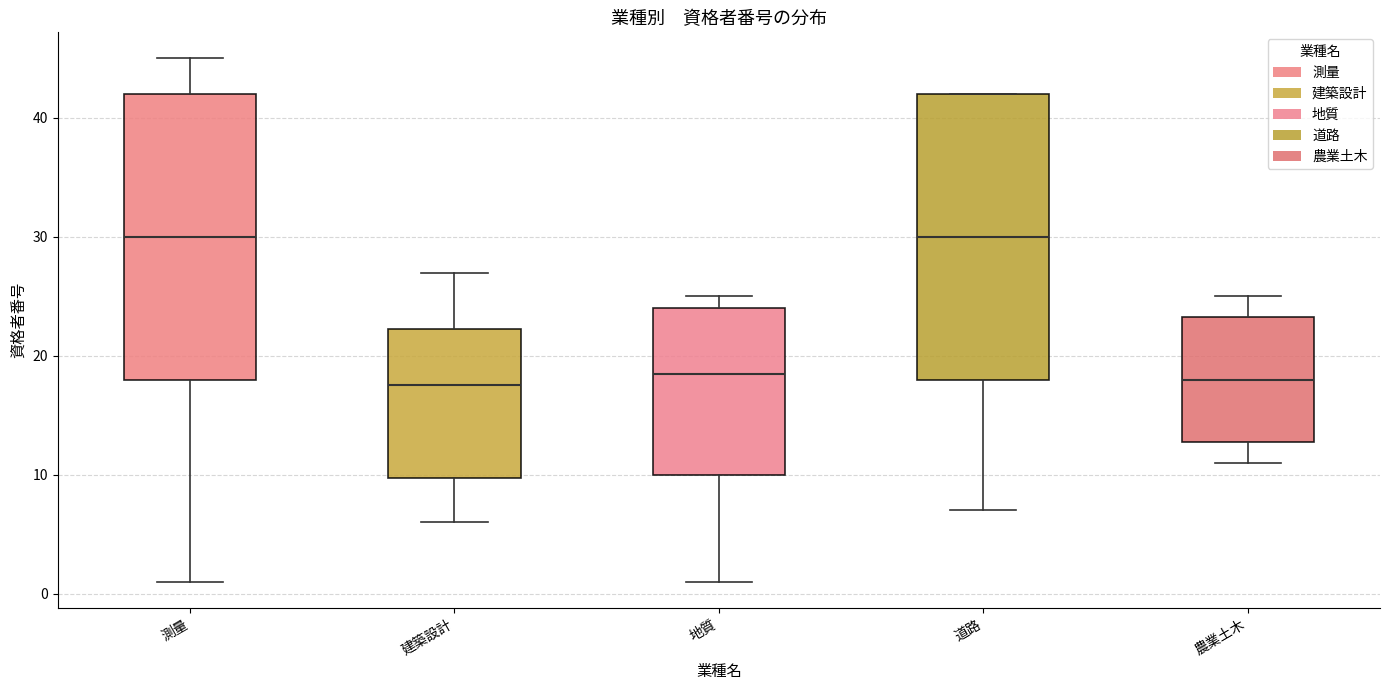

Reading left to right, transcribe this box plot: for each box, give where its median line is, the range the box spans, and where its two whiskers end, as read against the y-axis. The values are not printed on the chart, so give them approximately, as read against the axis.

測量: median 30, box 18 to 42, whiskers 1 to 45
建築設計: median 18, box 10 to 22, whiskers 6 to 27
地質: median 19, box 10 to 24, whiskers 1 to 25
道路: median 30, box 18 to 42, whiskers 7 to 42
農業土木: median 18, box 13 to 23, whiskers 11 to 25